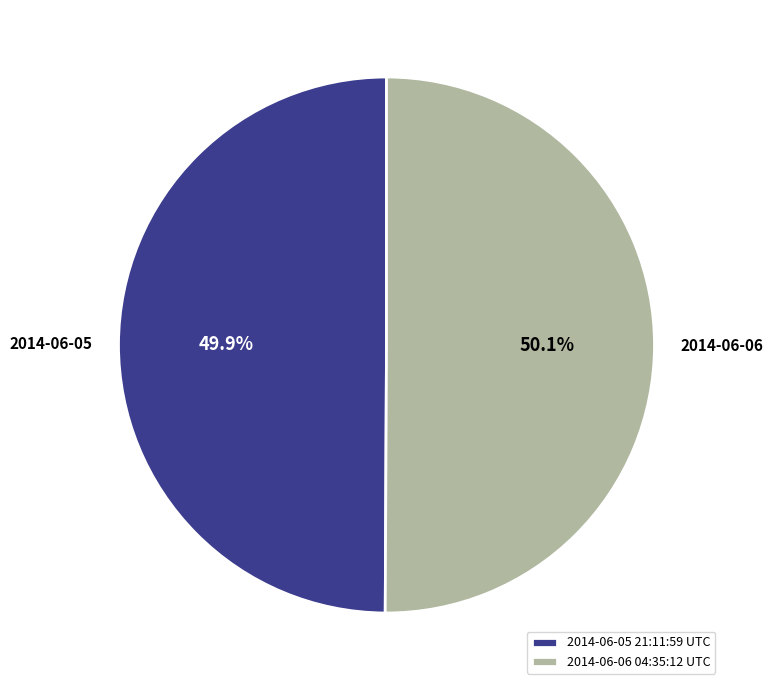

Count the number of slices in the pie.

2